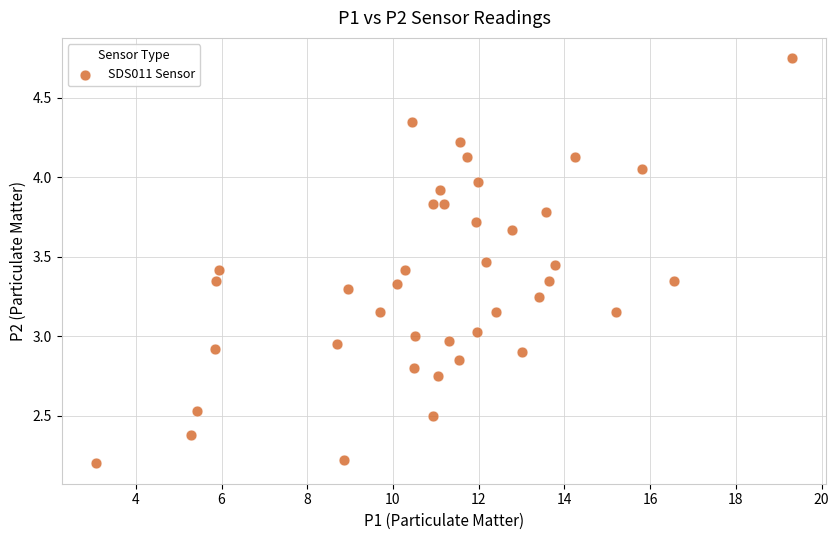

What is the range of X values (max minus min)?

16.2